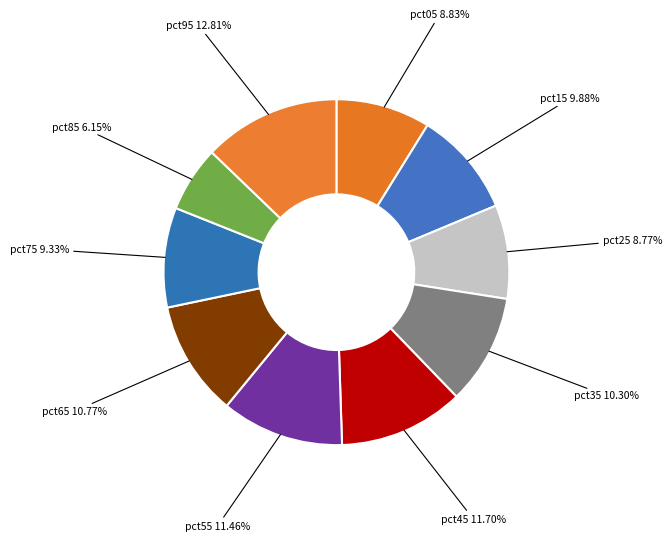

What percentage is the pct25 slice, to the nearest percent?

9%